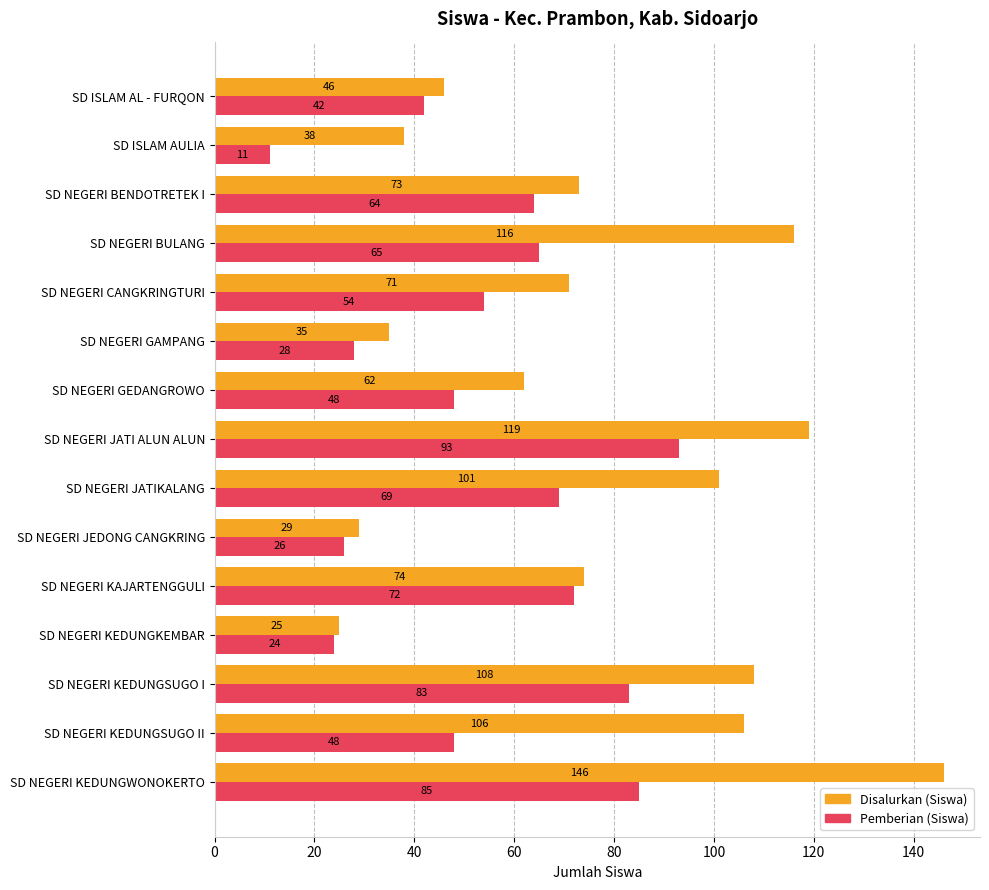

At which category is the sum across all series the highest?

SD NEGERI KEDUNGWONOKERTO